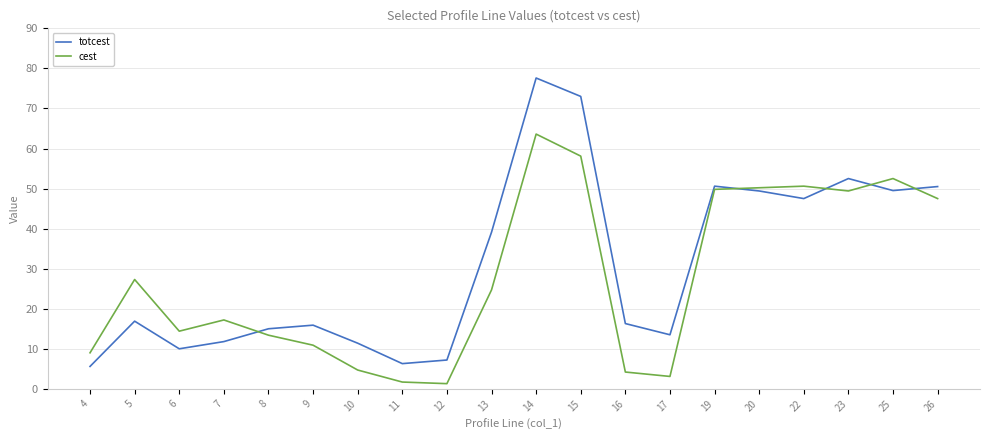

What is the highest value of the totcest series?

77.6